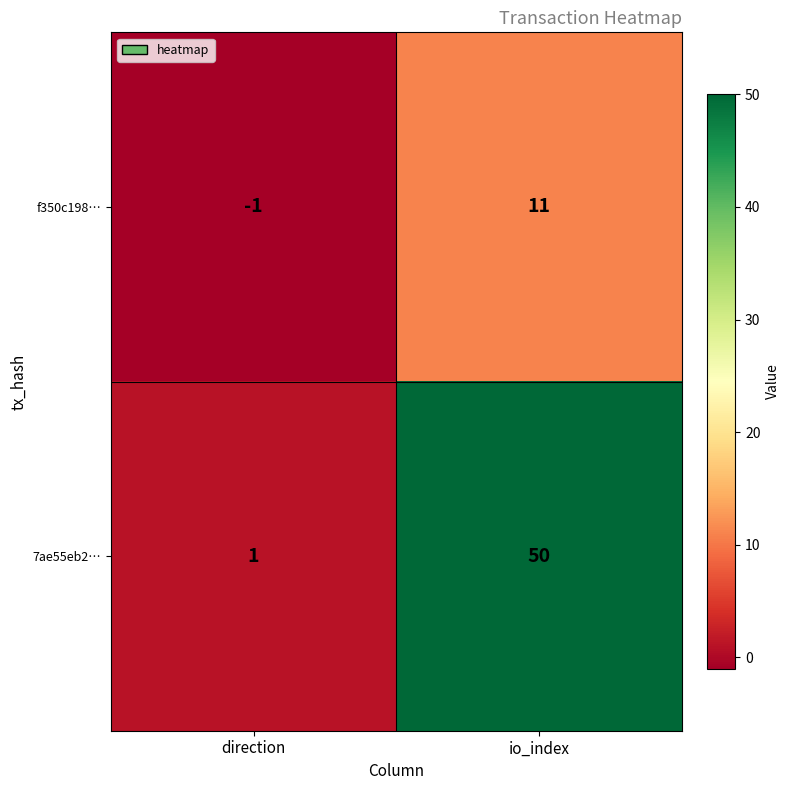

How many values in the 7ae55eb2… series are below 50?

1